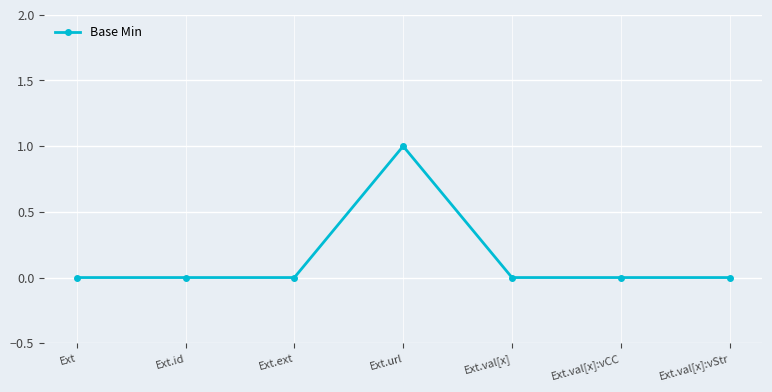

How many values are between 0 and 1?

7